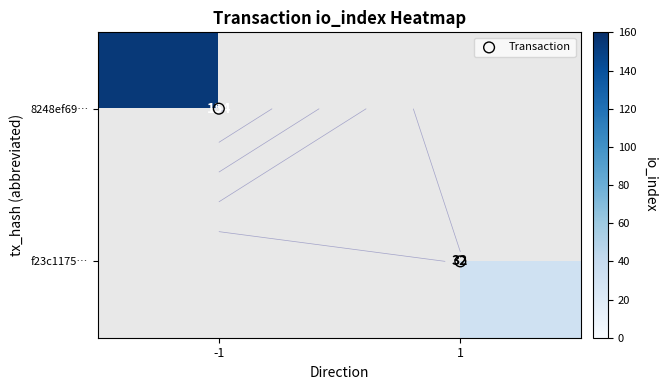

What is the difference between the Transaction values at 1 and -1?

1.0